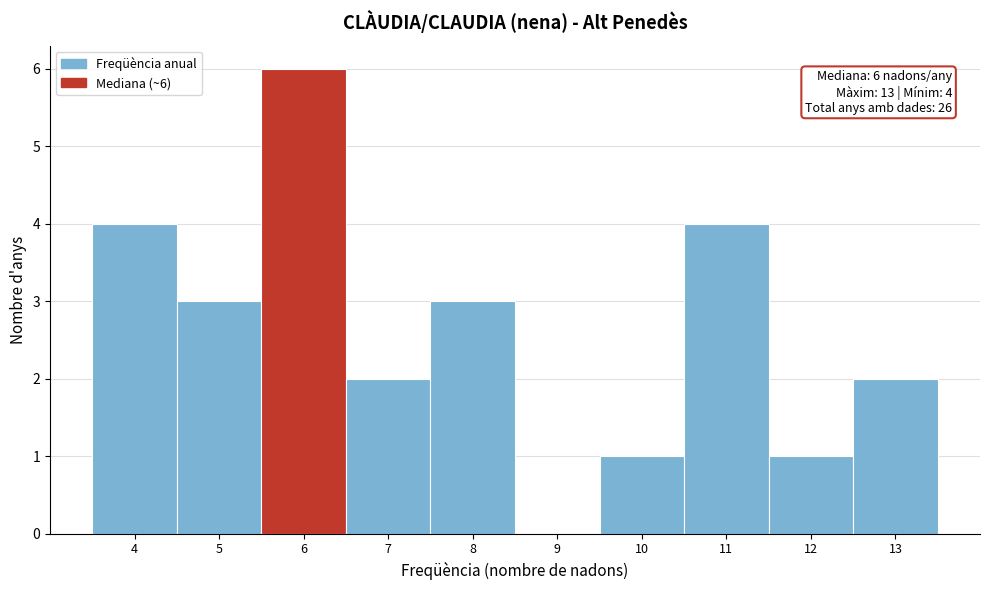

Which range on the x-axis has the tallest bar?

5.5 to 6.5